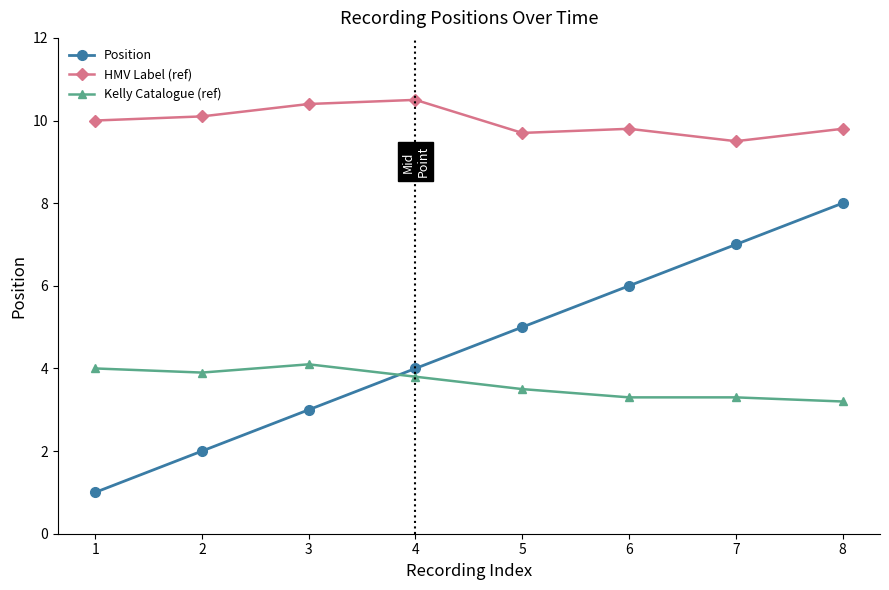

Is it true that Position equals 2.0 at 2?

True